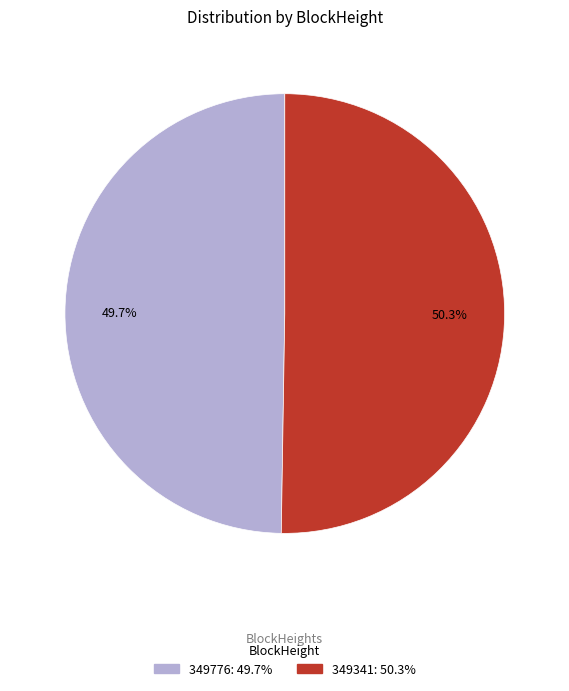

Which slice is the largest?

349341